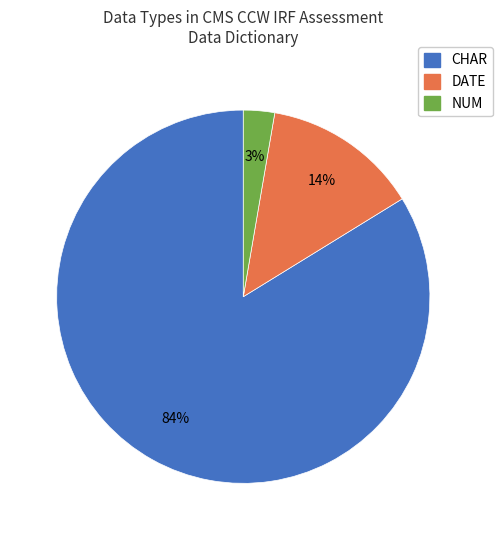

Do DATE and CHAR together represent more than half of the pie?

Yes